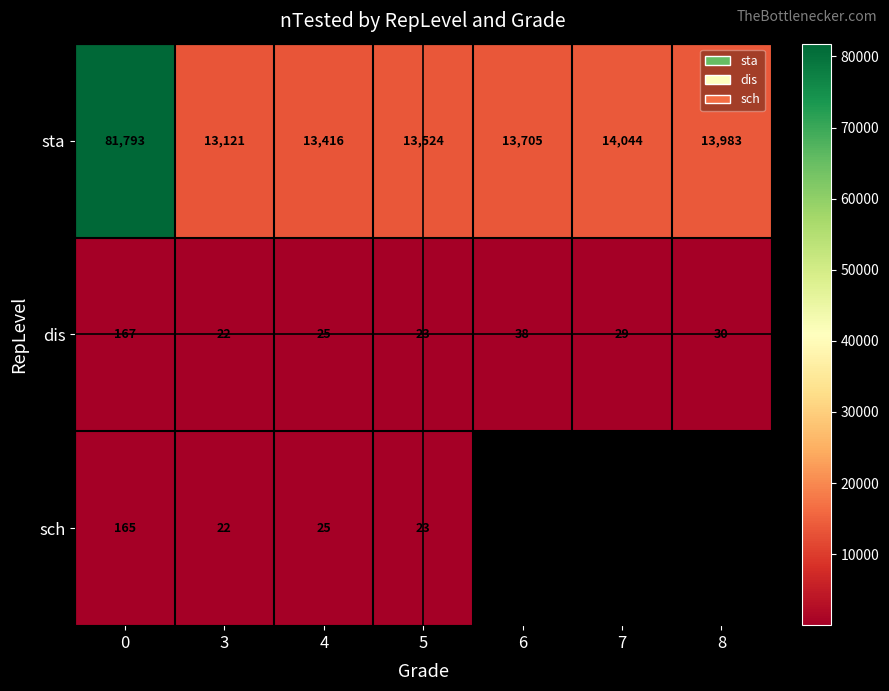

What is the difference between the maximum and minimum values in the sta series?

68672